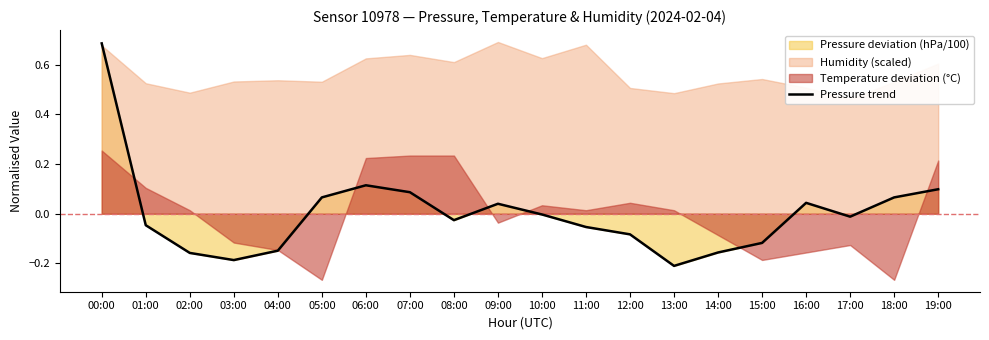

Which has a higher value, 16:00 or 02:00?

16:00